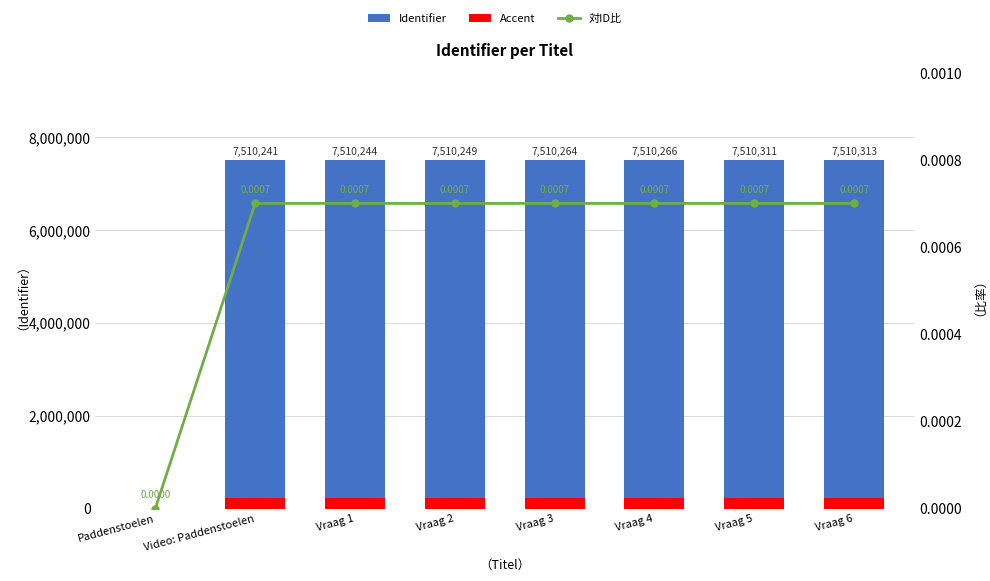

What are all the series names shown in the legend?

Identifier, Accent, 対ID比